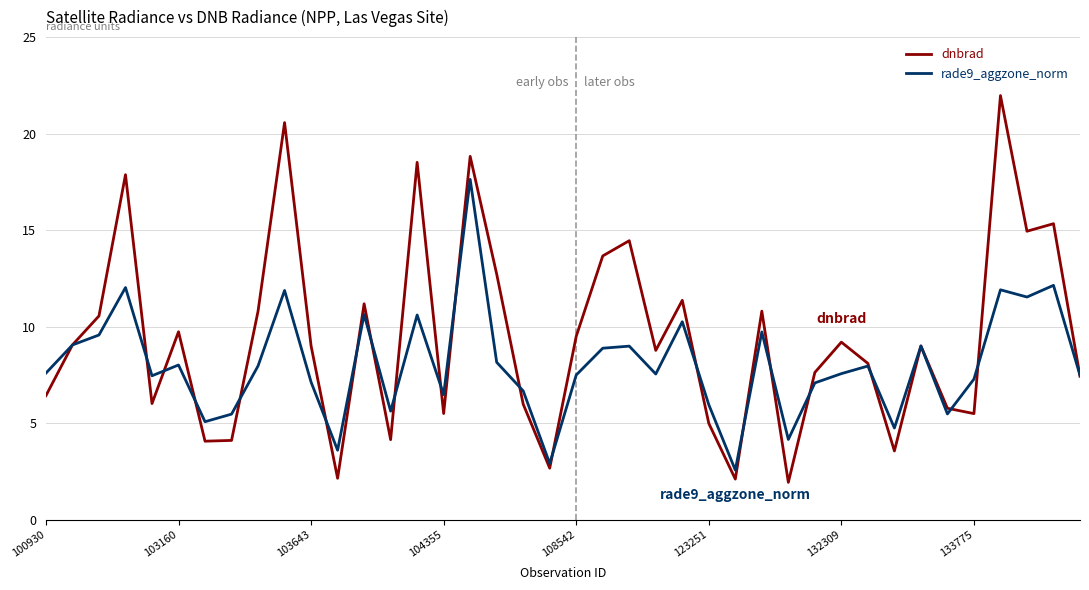

What is the minimum value shown in the chart?

1.9